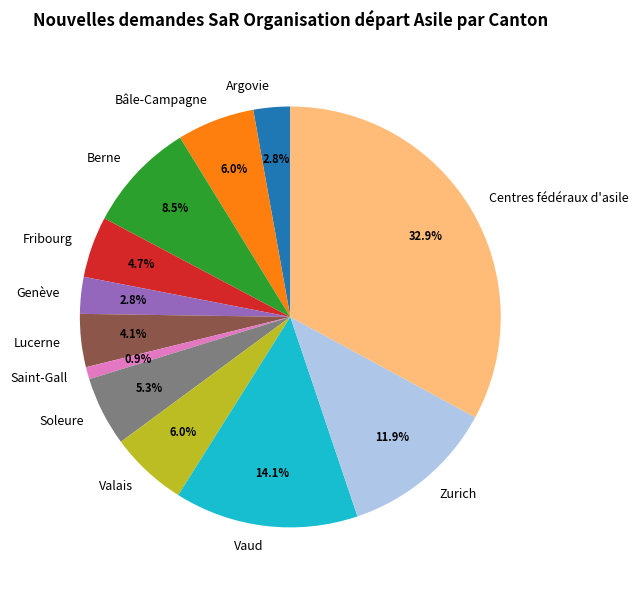

What is the smallest slice in the pie chart?

Saint-Gall